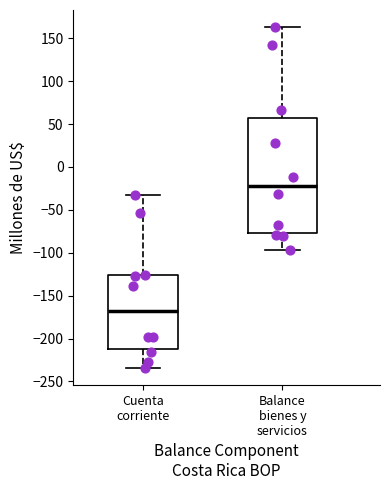

Comparing the boxes themselves (not the whiskers), which one is the tallest?

Balance bienes y servicios